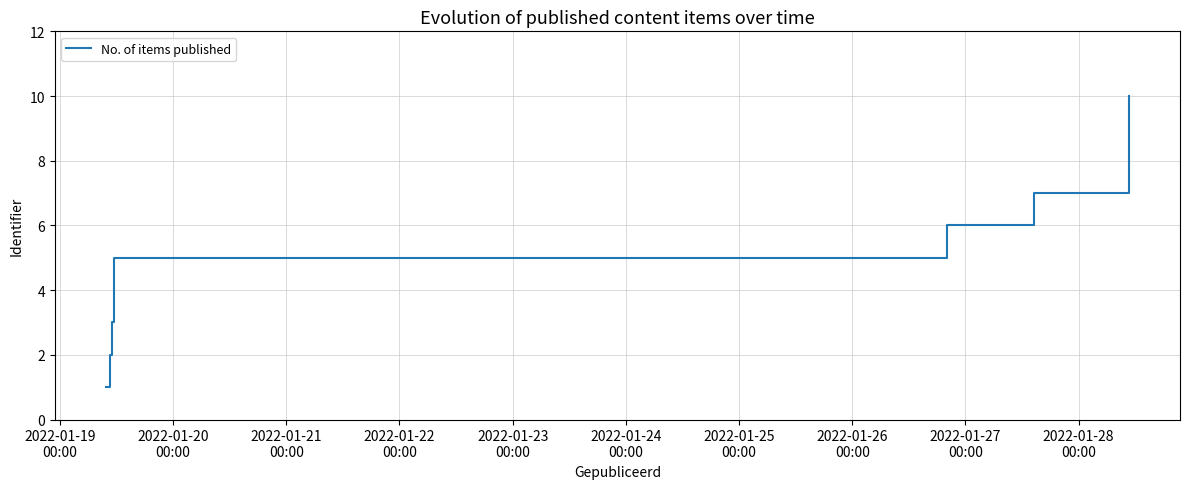

What position from the right is 2022-01-25
00:00?

4